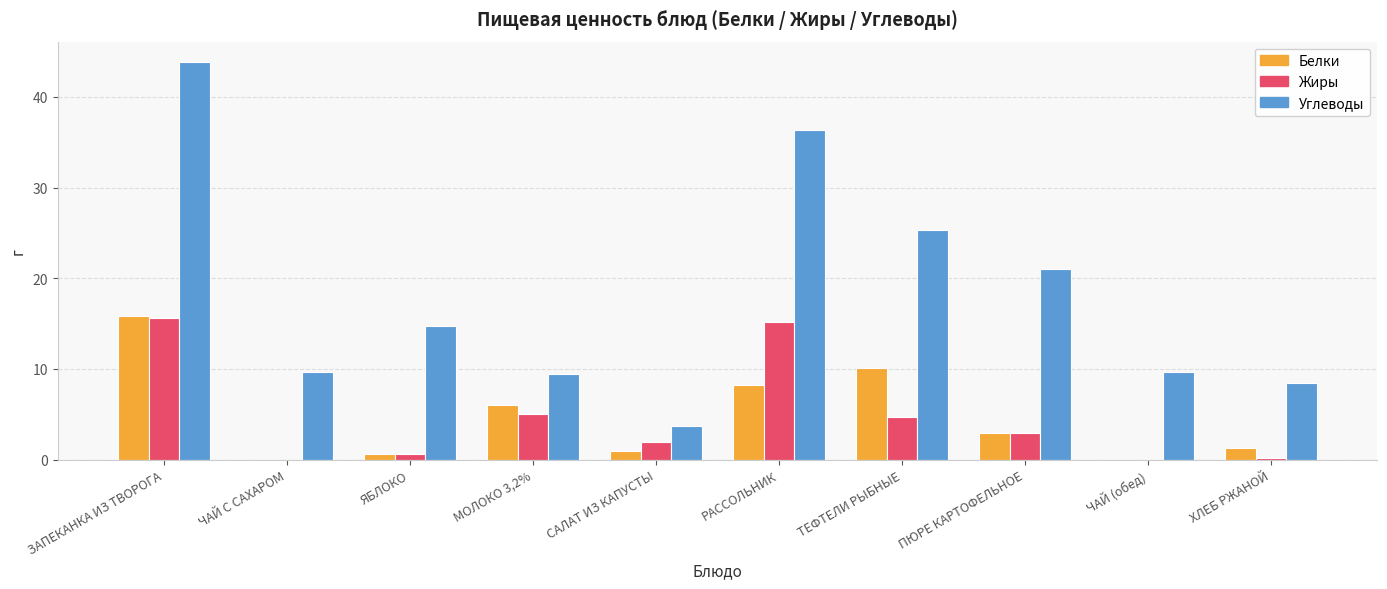

Are the bars grouped side by side (vs. stacked)?

Yes